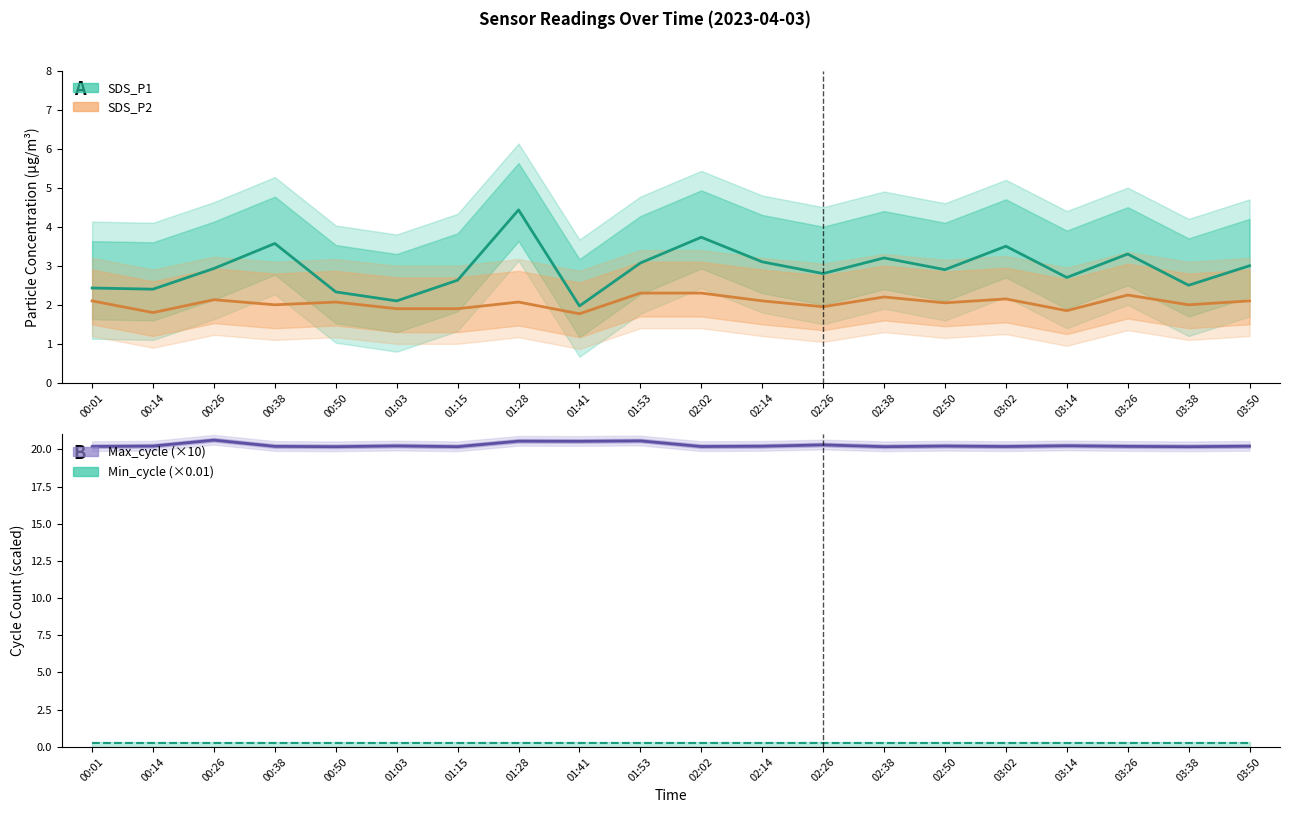

True or false: SDS_P2 and Min_cycle (×0.01) cross at least once.

False